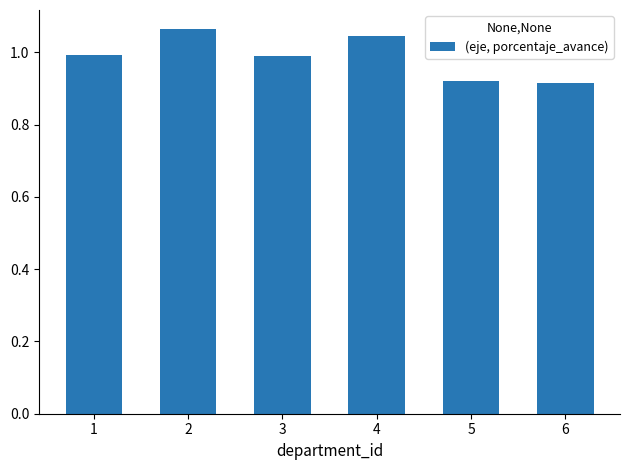

Which has a higher value, 6 or 2?

2